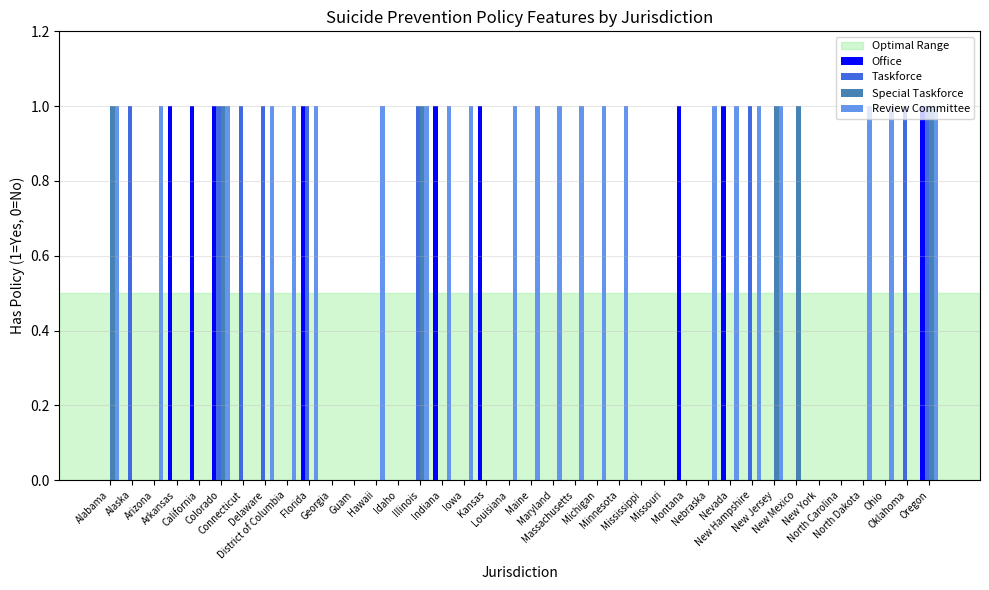

Which series has the largest total across all categories?

Review Committee